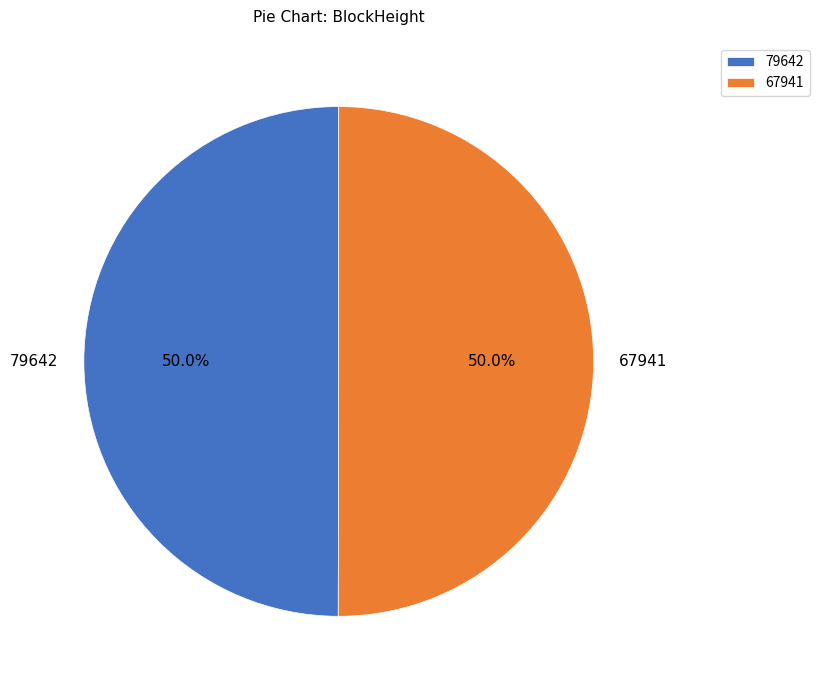

How many segments does this pie chart have?

2